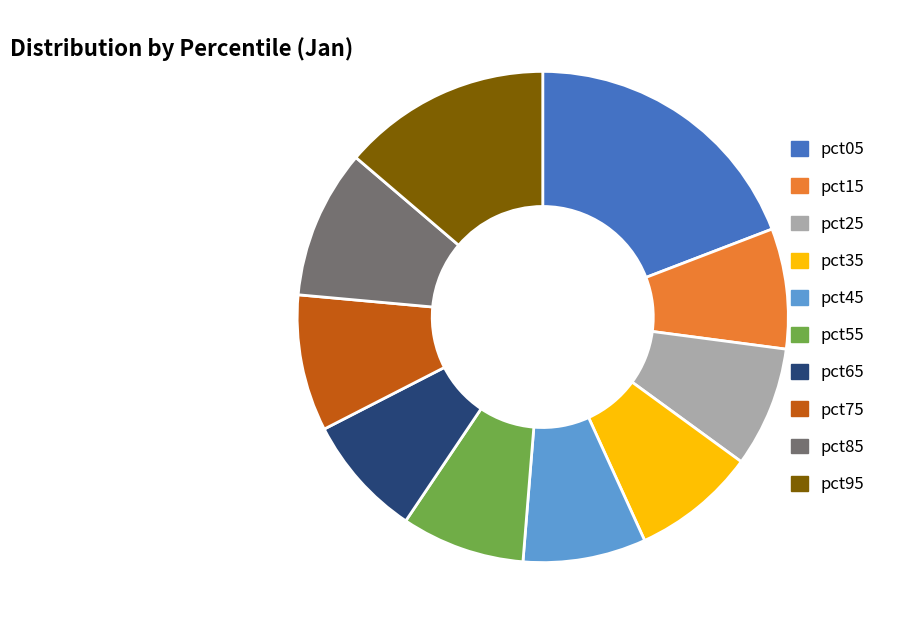

Which category has the biggest portion of the pie?

pct05